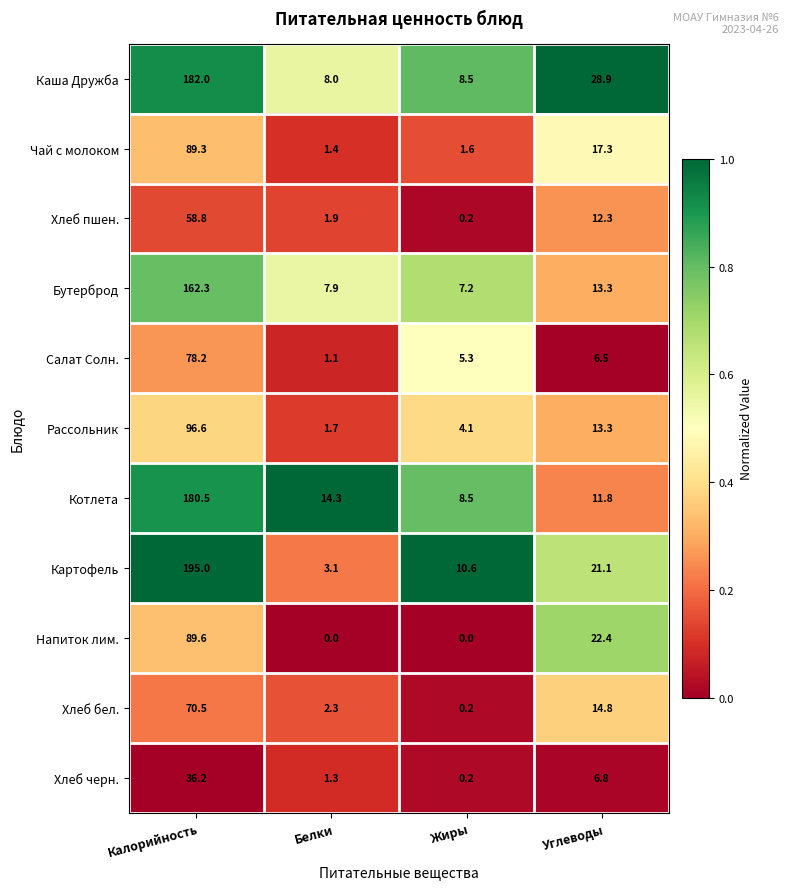

Which series changed the most between Белки and Углеводы?

Напиток лим.